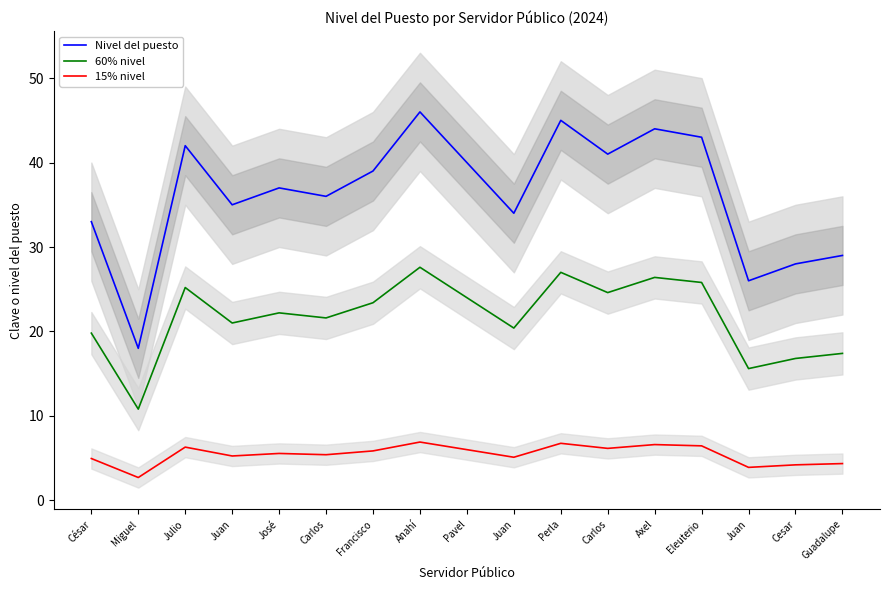

Rank the series by their average value, from highest to lowest.

Nivel del puesto, 60% nivel, 15% nivel